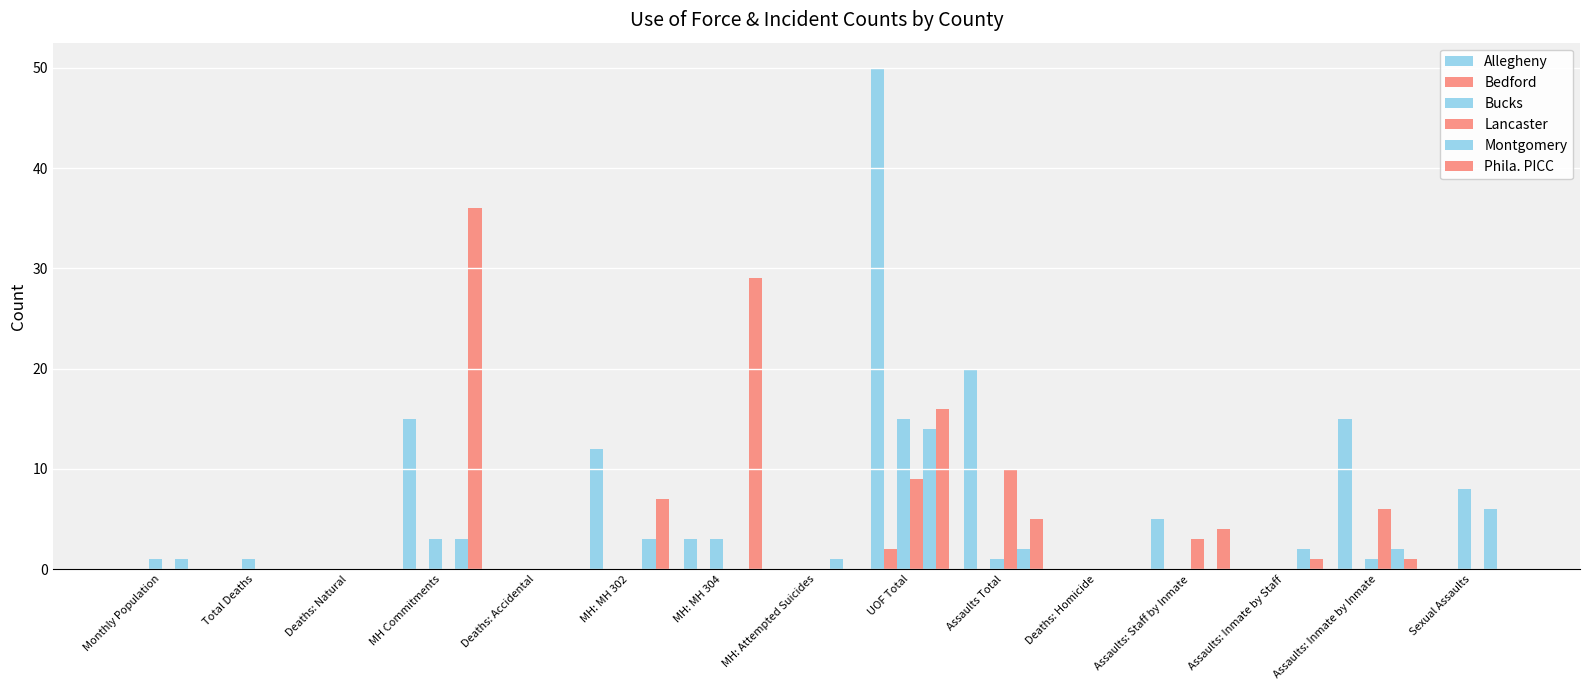

Which has a higher value, MH Commitments or Assaults: Inmate by Inmate?

MH Commitments